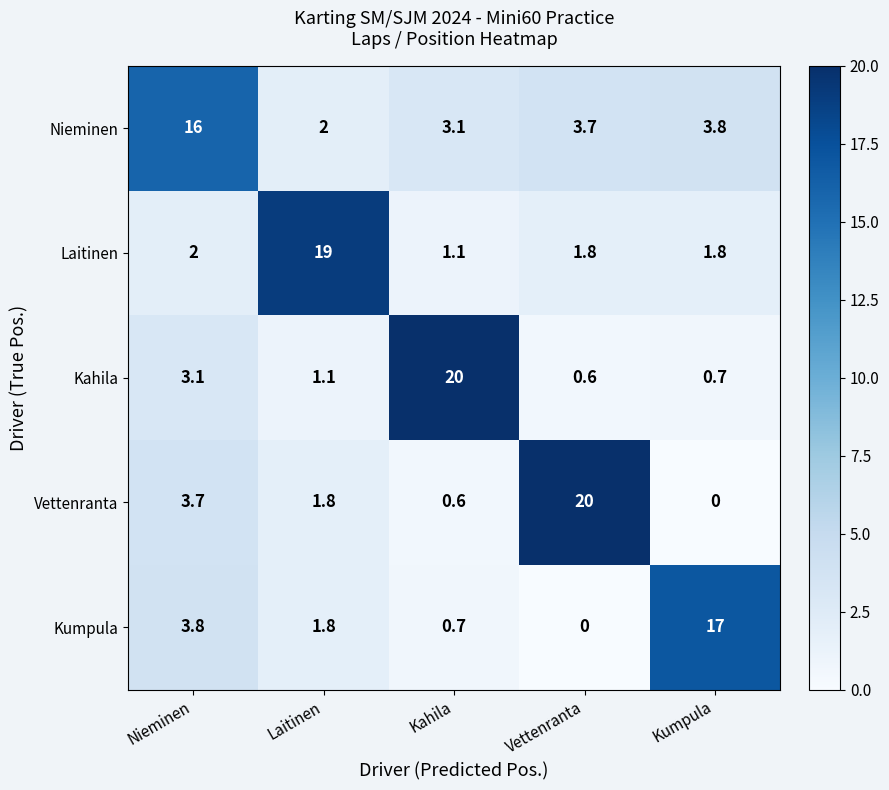

What is the sum of all Vettenranta values?

26.1